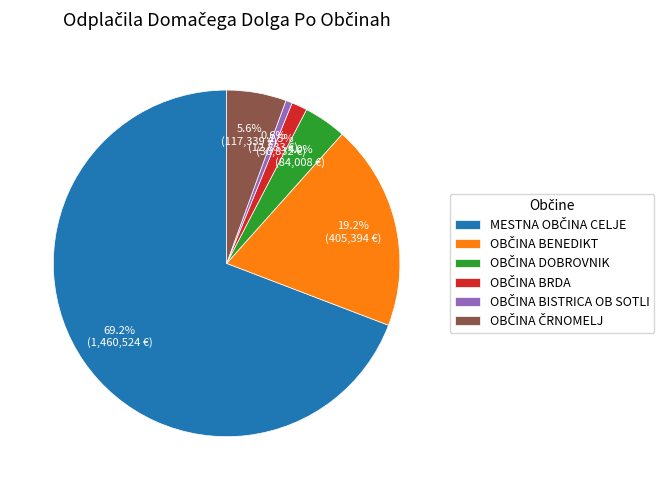

Is there any slice that represents more than half of the pie?

Yes